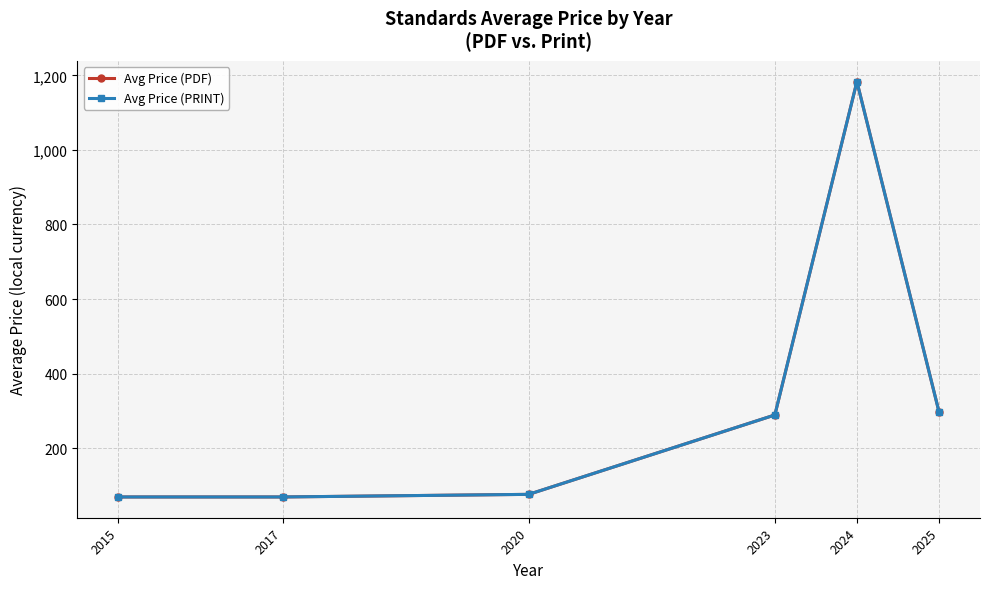

What is the value of the Avg Price (PDF) point at the 3rd from the left?

76.0